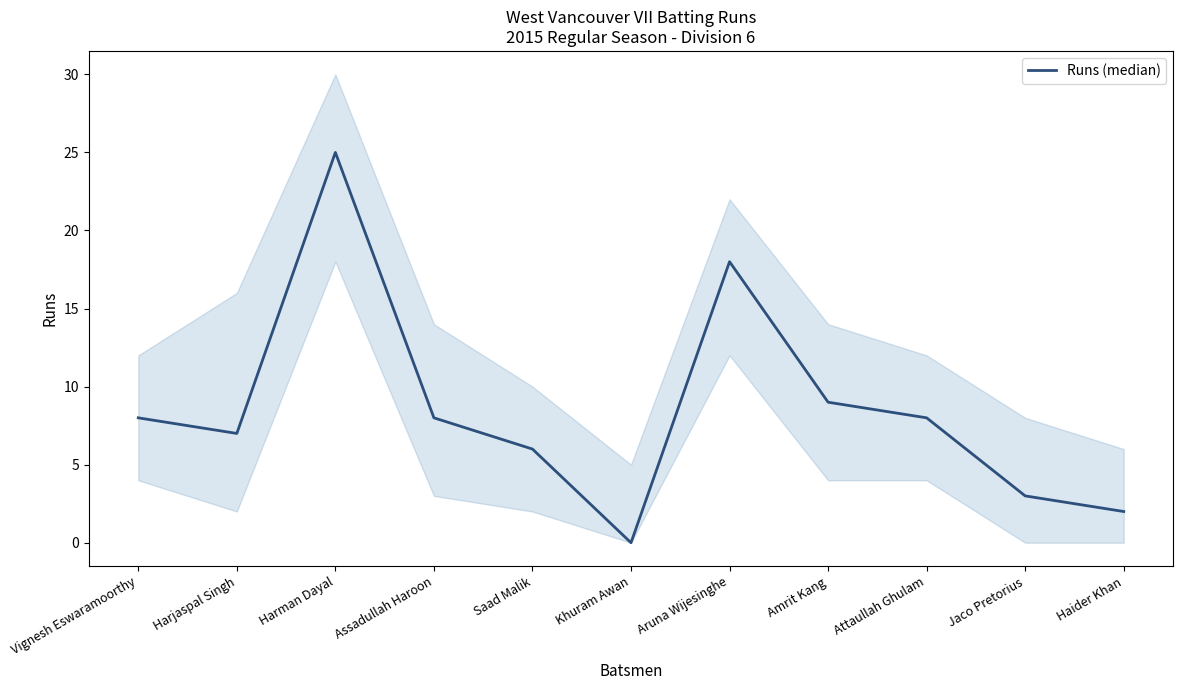

What is the difference between the maximum and second lowest values?

23